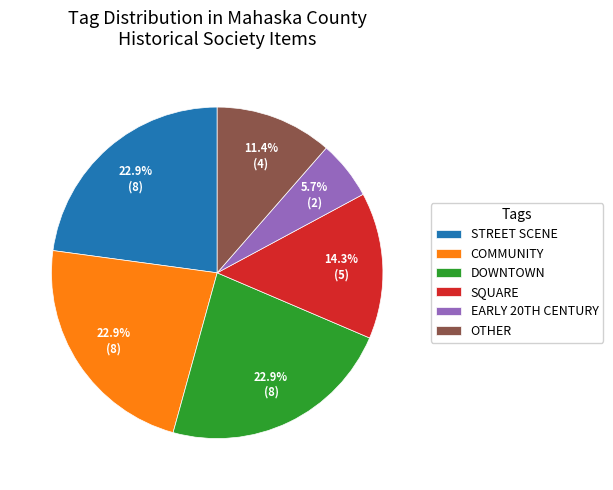

What percentage is NOT represented by DOWNTOWN?

77.1%